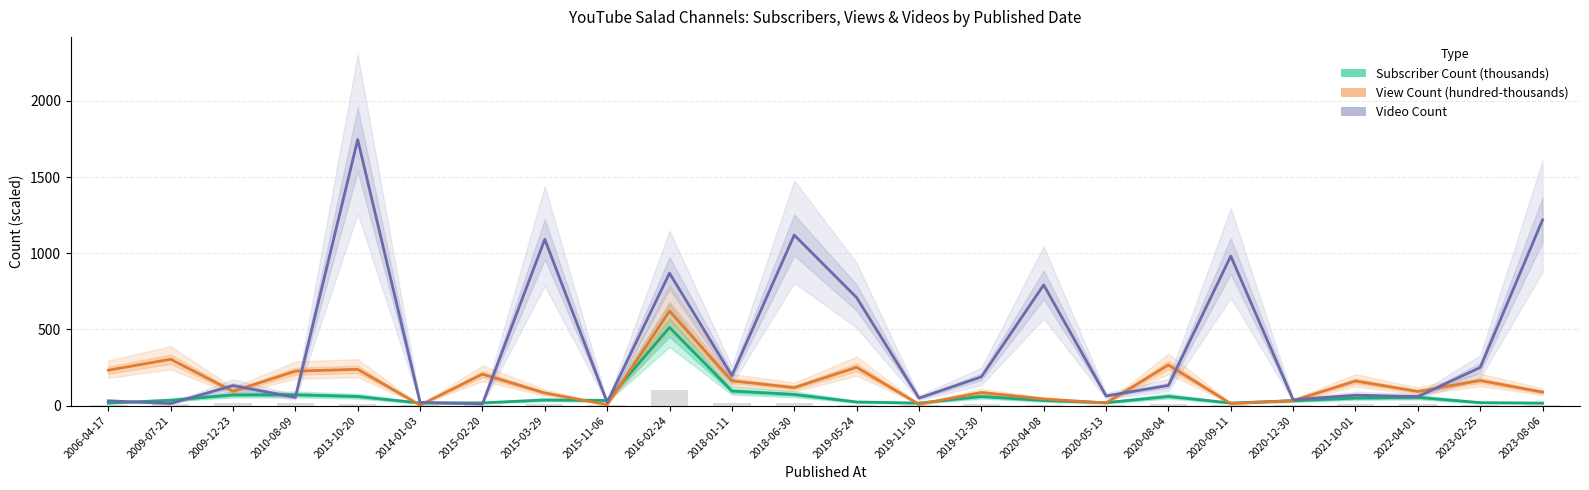

At which label does Subscriber Count (thousands) first exceed 34?

2009-07-21